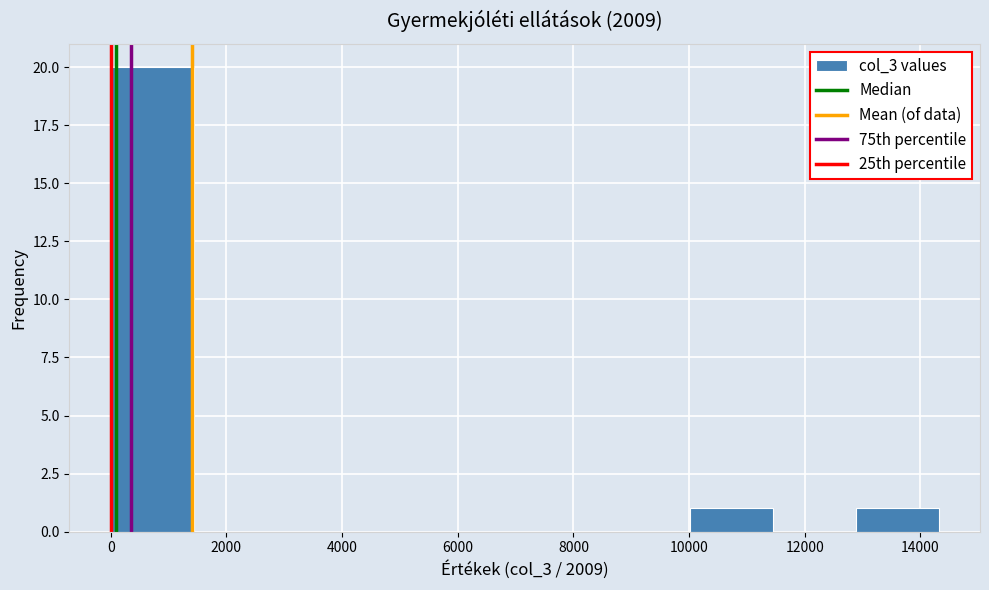

Which range on the x-axis has the tallest bar?

0 to 1400